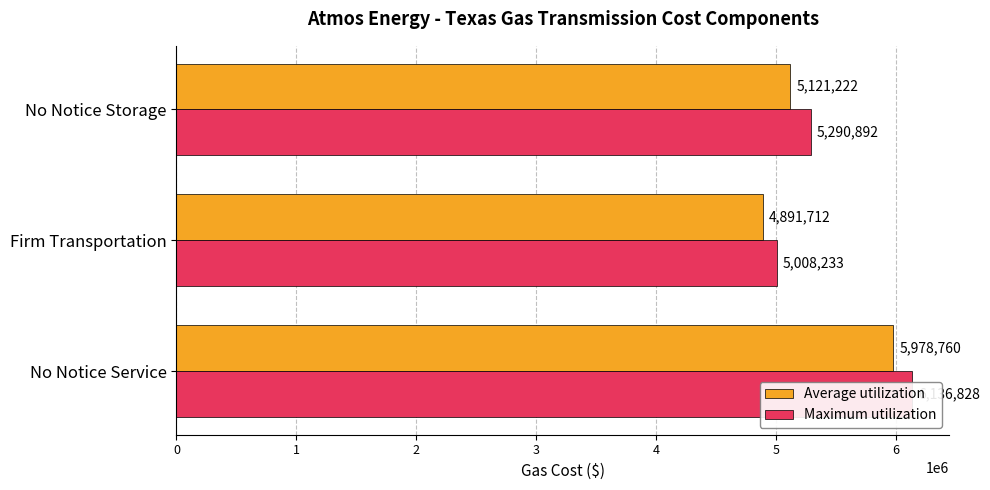

The value of Maximum utilization at 0 is 6136828. True or false?

True